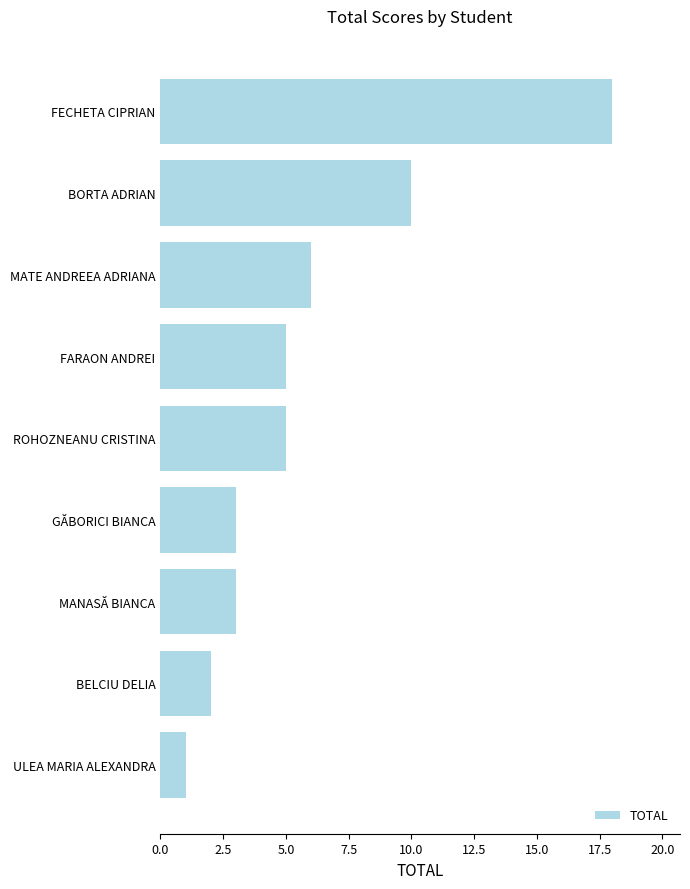

What is the average value?

6